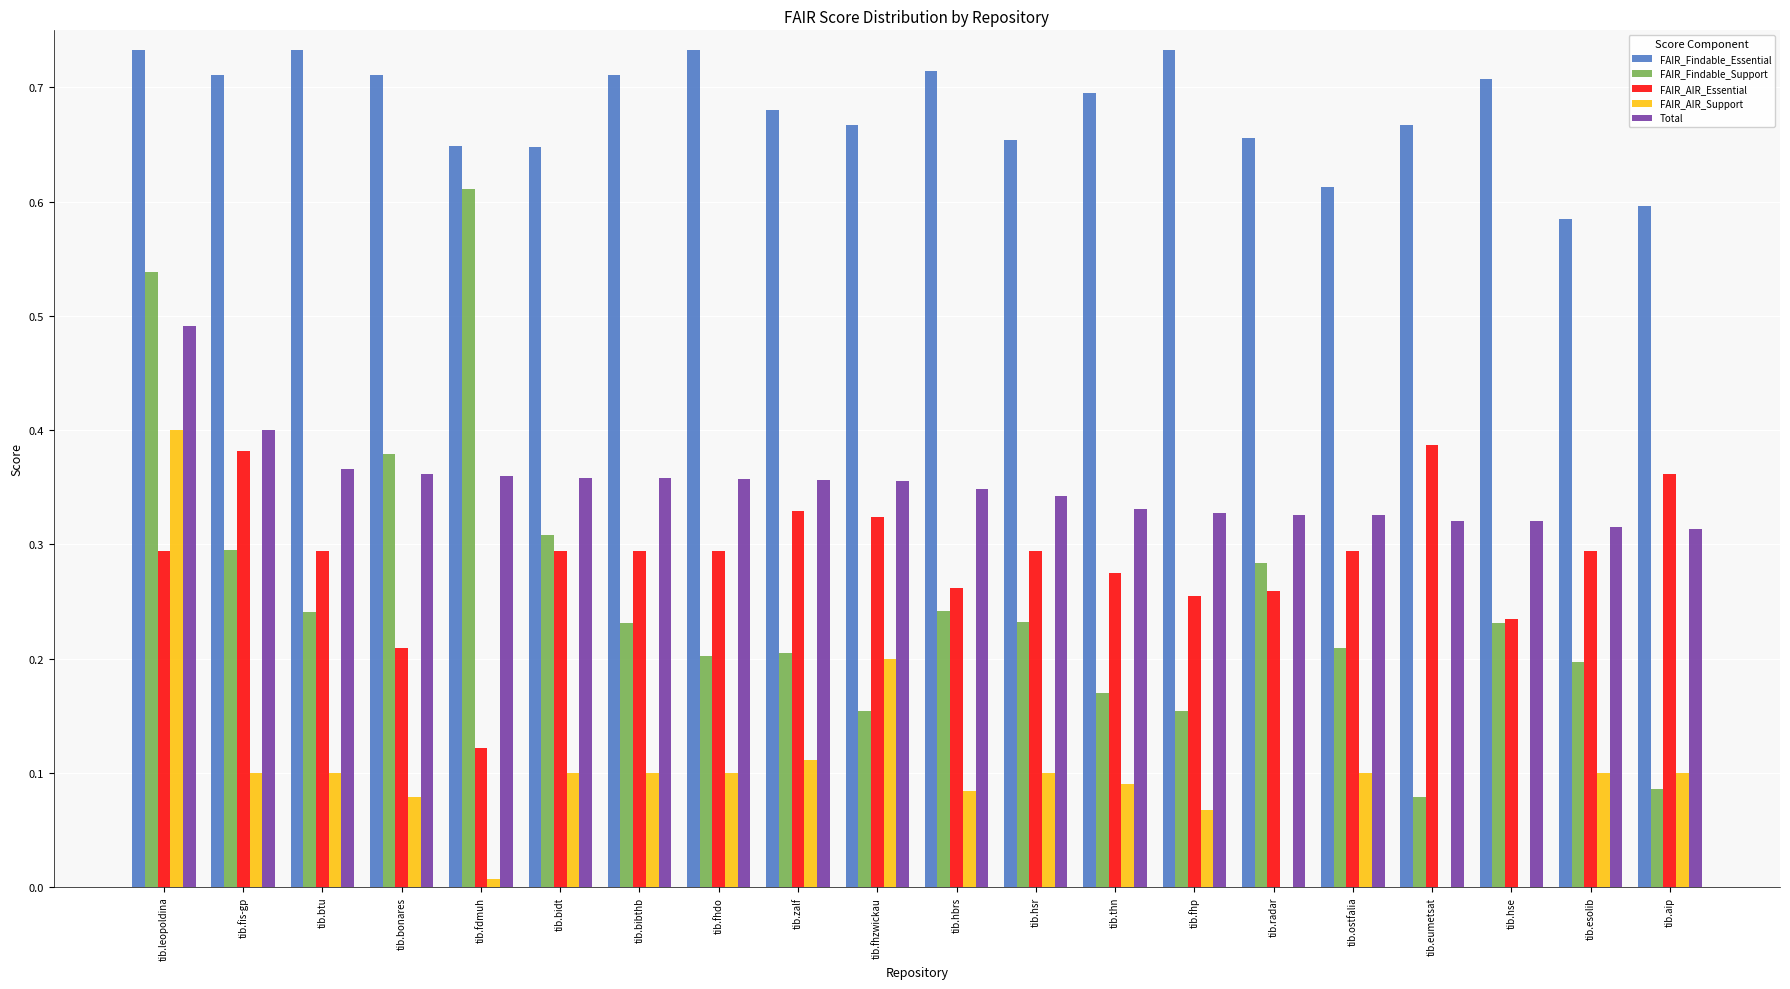

What is the sum of all Total values?

7.0